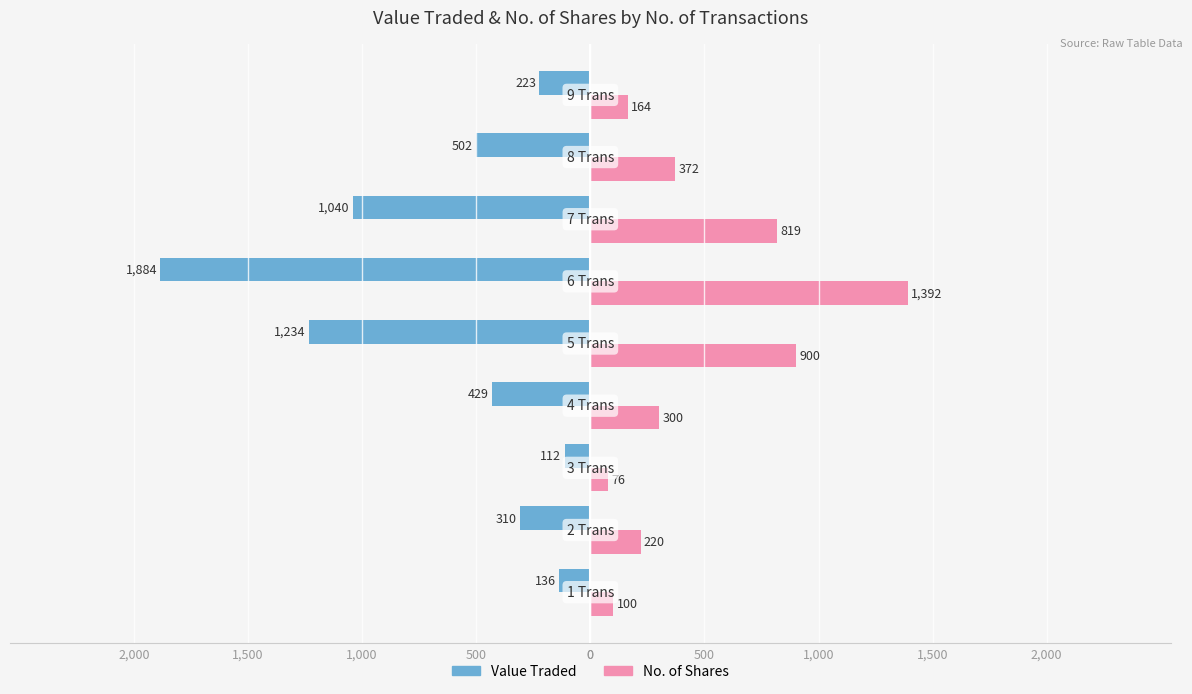

What are all the series names shown in the legend?

Value Traded, No. of Shares